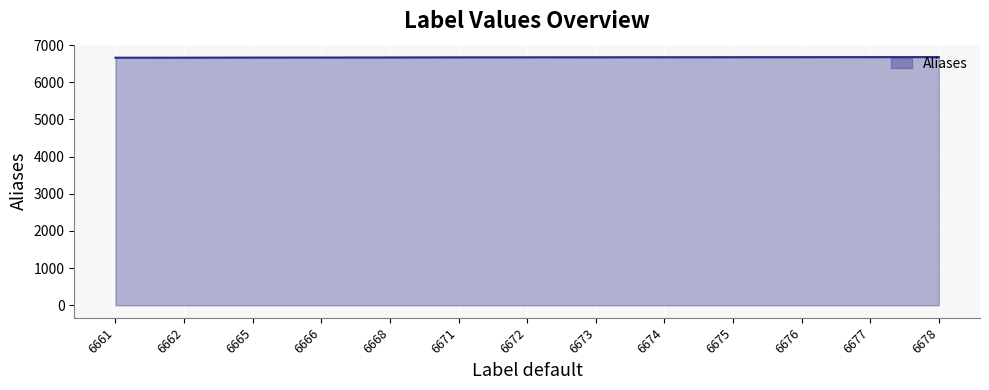

The chart shows a value of 1417 at 6672. True or false?

False